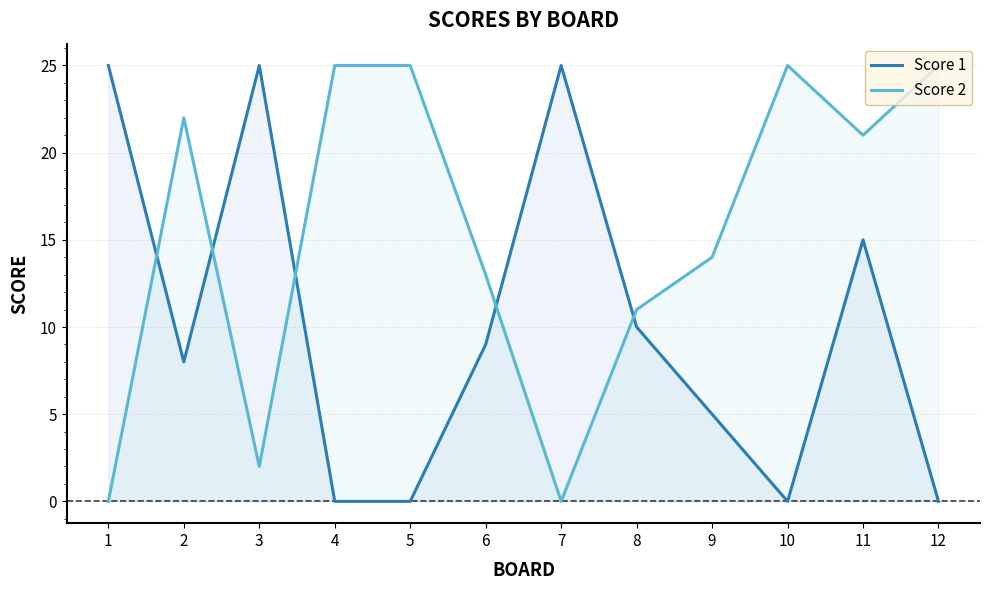

Which series changed the most between 8 and 12?

Score 2